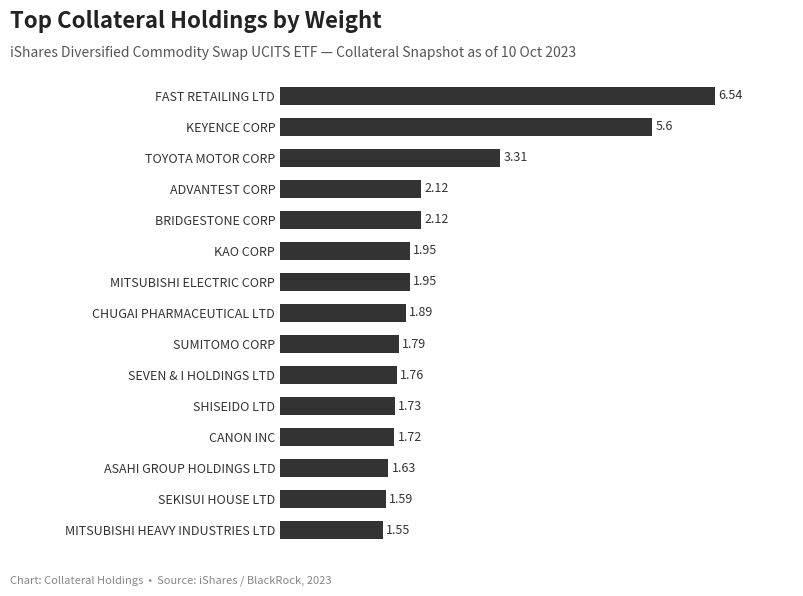

Which label corresponds to the smallest value in the chart?

MITSUBISHI HEAVY INDUSTRIES LTD